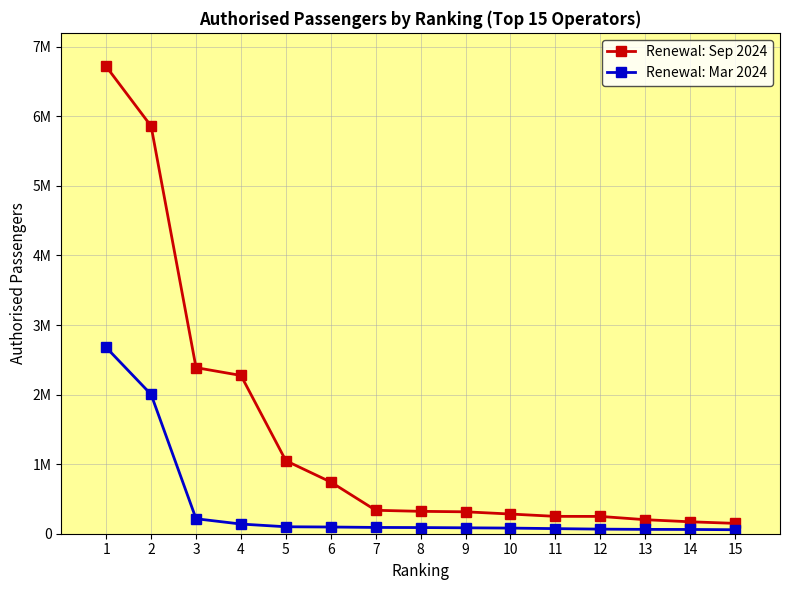

Reading left to right, extract all data points from this chart.

Renewal: Sep 2024: 1=6716305	2=5858663	3=2387509	4=2275185	5=1049294	6=742922	7=336956	8=321793	9=315008	10=283114	11=249630	12=248800	13=201601	14=171596	15=148838
Renewal: Mar 2024: 1=2677030	2=2002065	3=215491	4=139125	5=100078	6=96451	7=90350	8=88600	9=85000	10=80968	11=73300	12=66020	13=62408	14=61279	15=57398